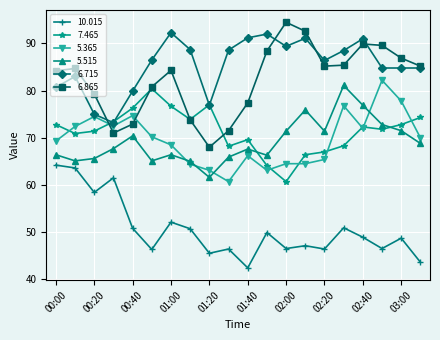

What is the value of the 5.515 point at the 19th from the left?

71.5